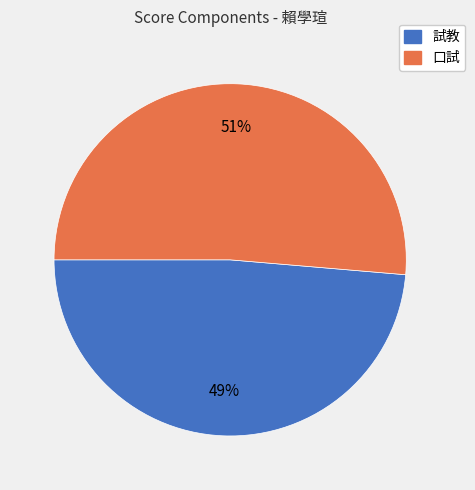

To the nearest percent, what is the combined percentage of 口試 and 試教?

100%